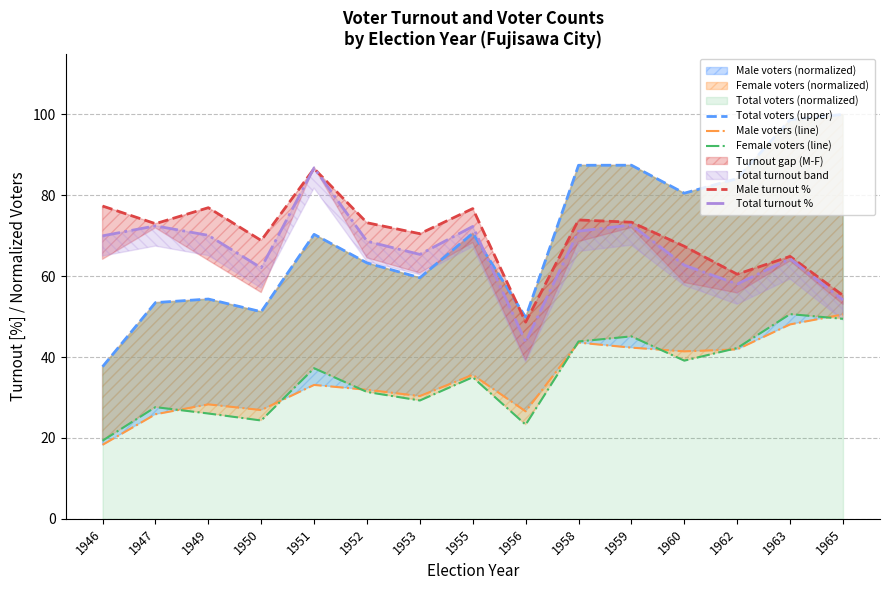

At which category does Female voters (line) reach its first local peak?

1947